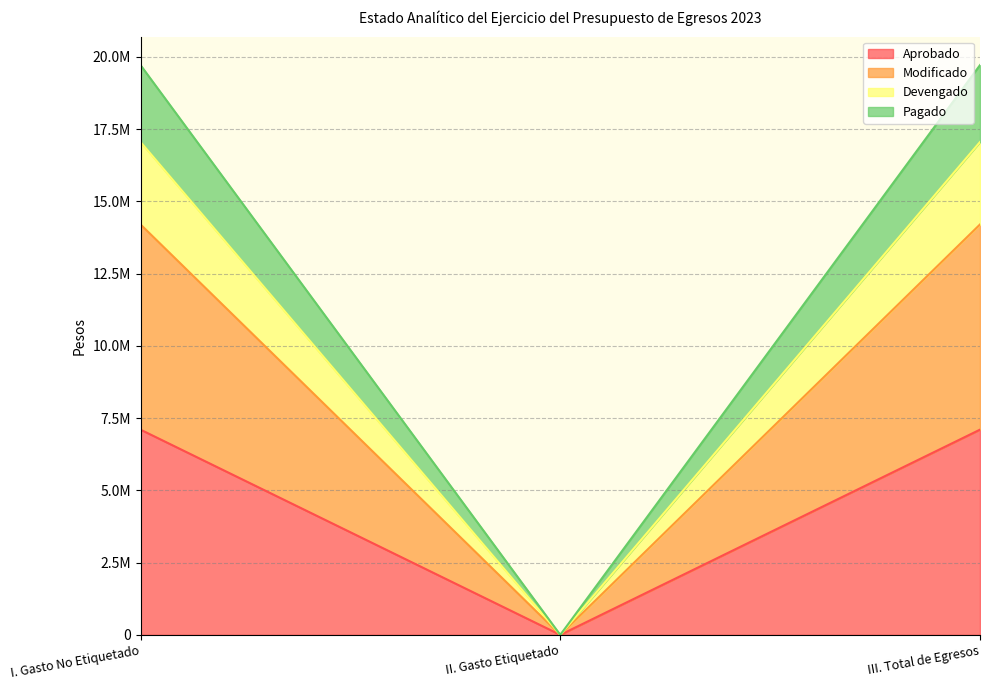

What is the label of the 3rd point from the right?

I. Gasto No Etiquetado